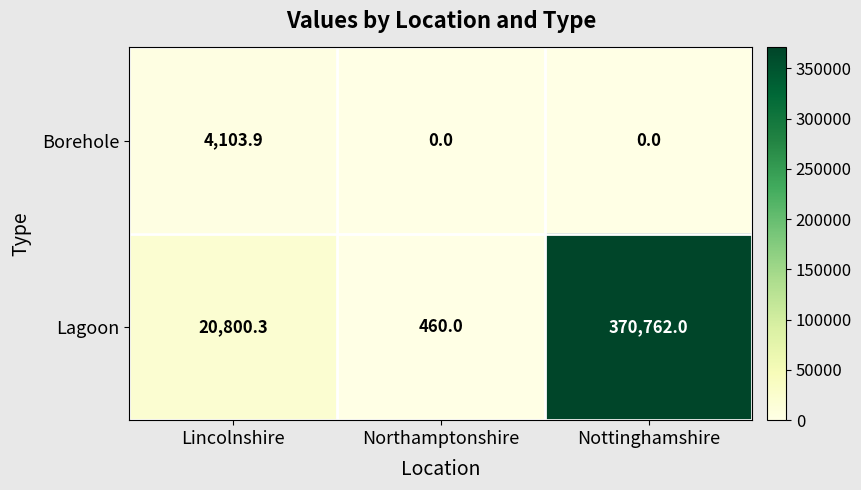

Which series changed the most between Lincolnshire and Northamptonshire?

Lagoon